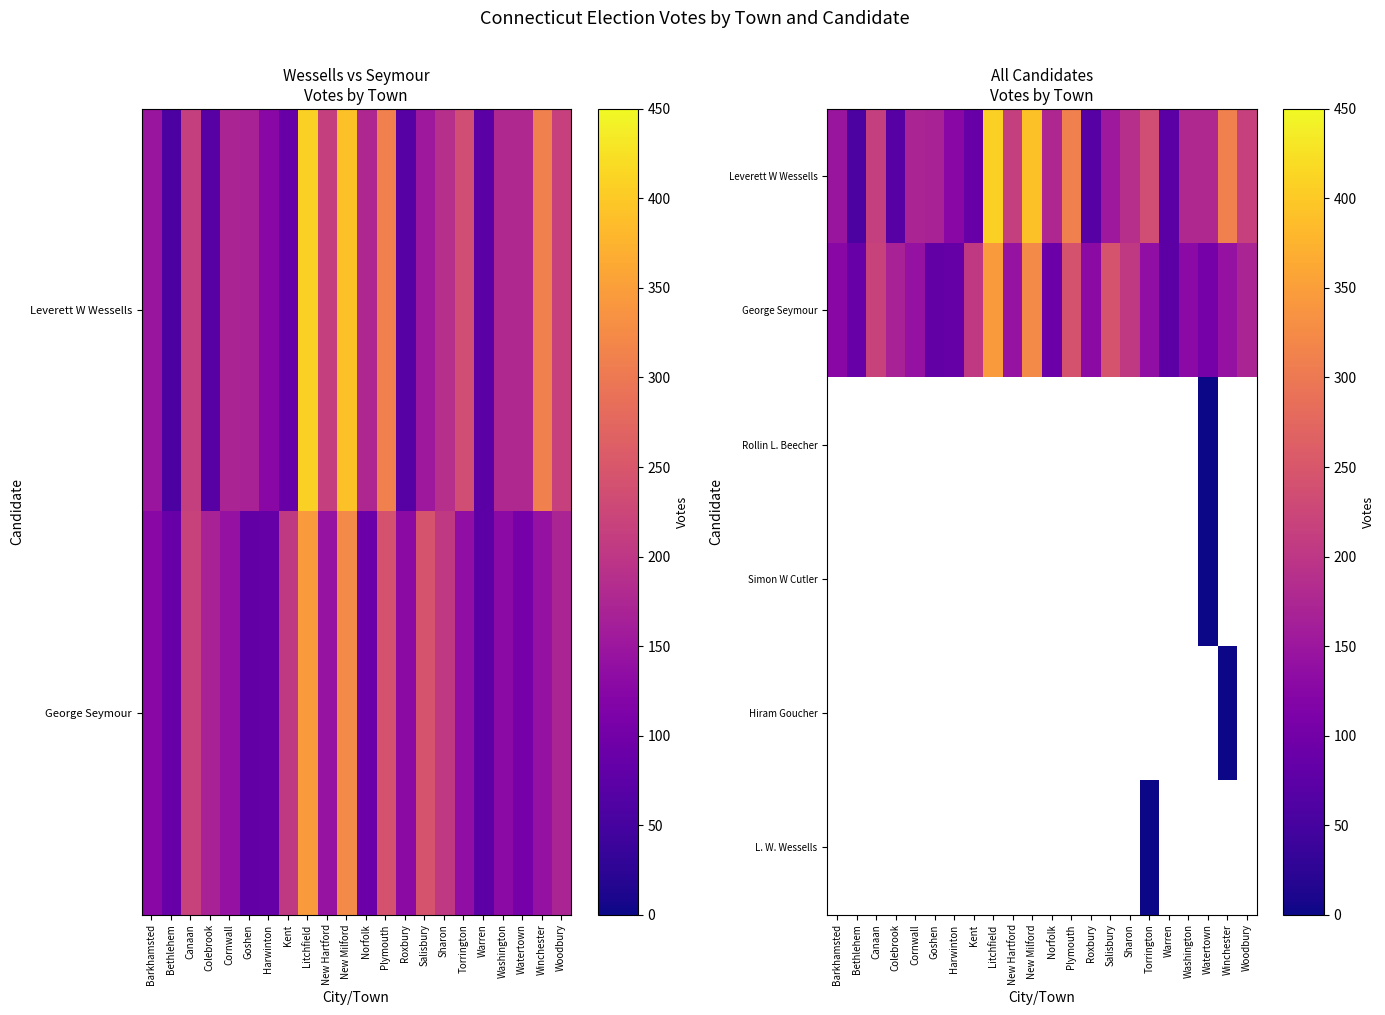

The Leverett W Wessells series shows 179.0 at Watertown. True or false?

True